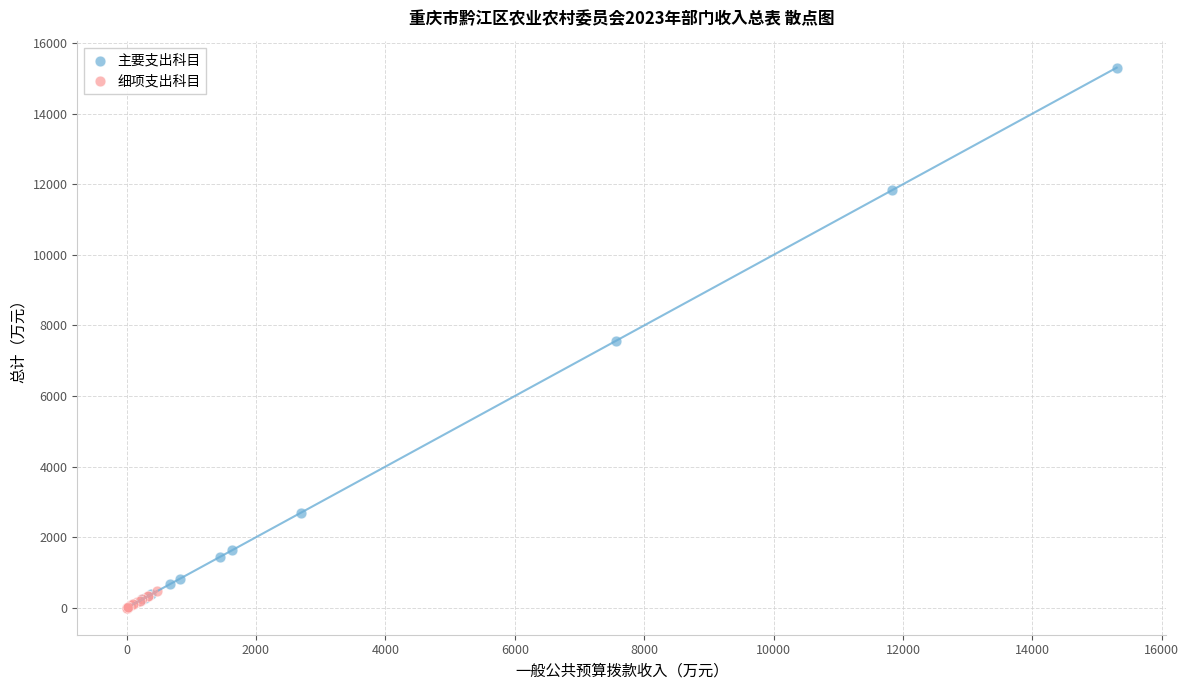

Which series contains the highest Y value?

主要支出科目